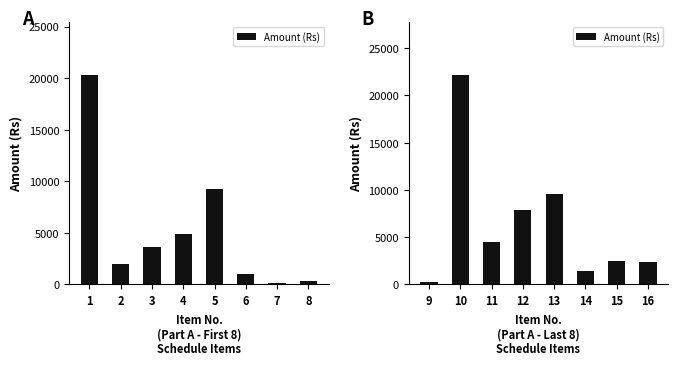

How many series are shown in this chart?

1